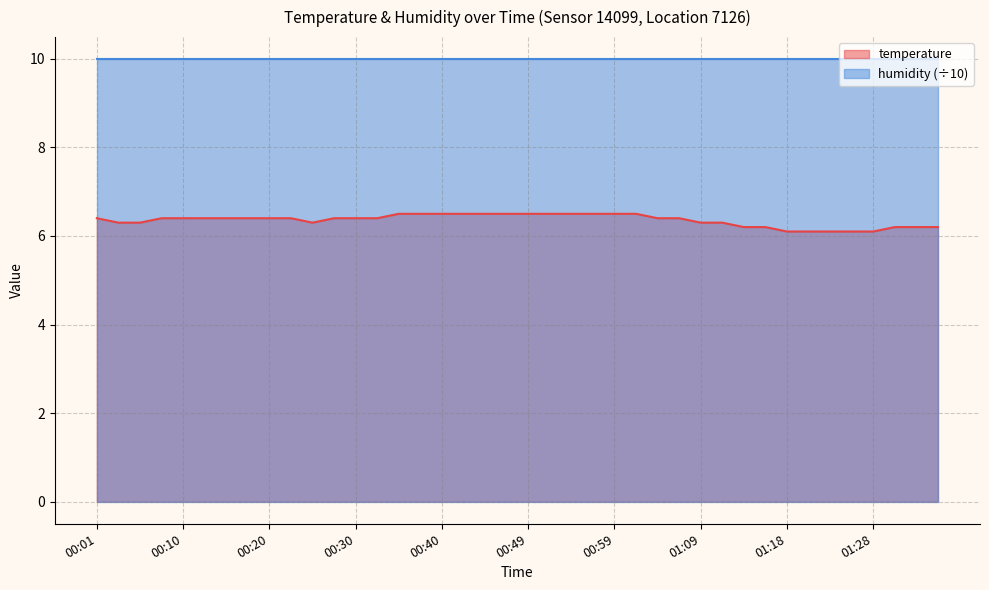

Reading left to right, what are all the values shown in this chart?

00:01=6.4	00:03=6.3	00:06=6.3	00:08=6.4	00:10=6.4	00:13=6.4	00:15=6.4	00:18=6.4	00:20=6.4	00:23=6.4	00:25=6.3	00:27=6.4	00:30=6.4	00:32=6.4	00:35=6.5	00:37=6.5	00:40=6.5	00:42=6.5	00:44=6.5	00:47=6.5	00:49=6.5	00:52=6.5	00:54=6.5	00:57=6.5	00:59=6.5	01:01=6.5	01:04=6.4	01:06=6.4	01:09=6.3	01:11=6.3	01:14=6.2	01:16=6.2	01:18=6.1	01:21=6.1	01:23=6.1	01:26=6.1	01:28=6.1	01:31=6.2	01:33=6.2	01:35=6.2